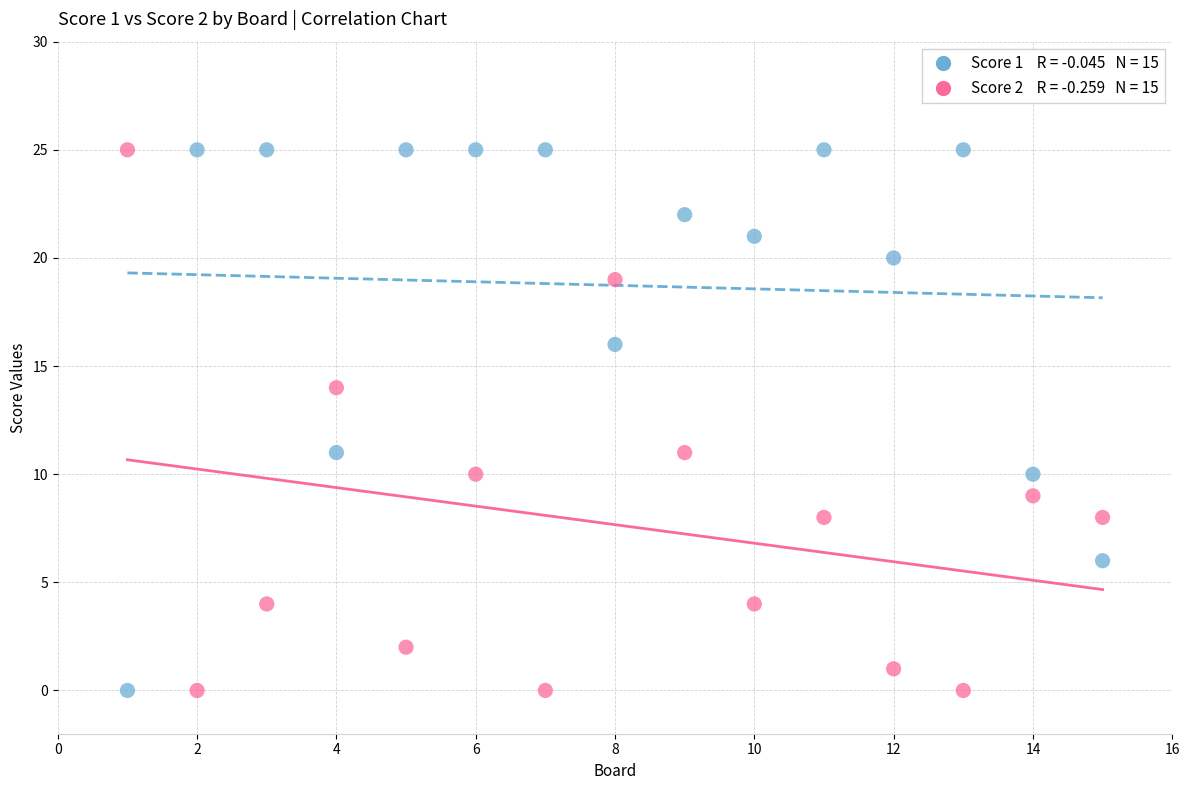

Across all data points, what is the range of X values (max minus min)?

14